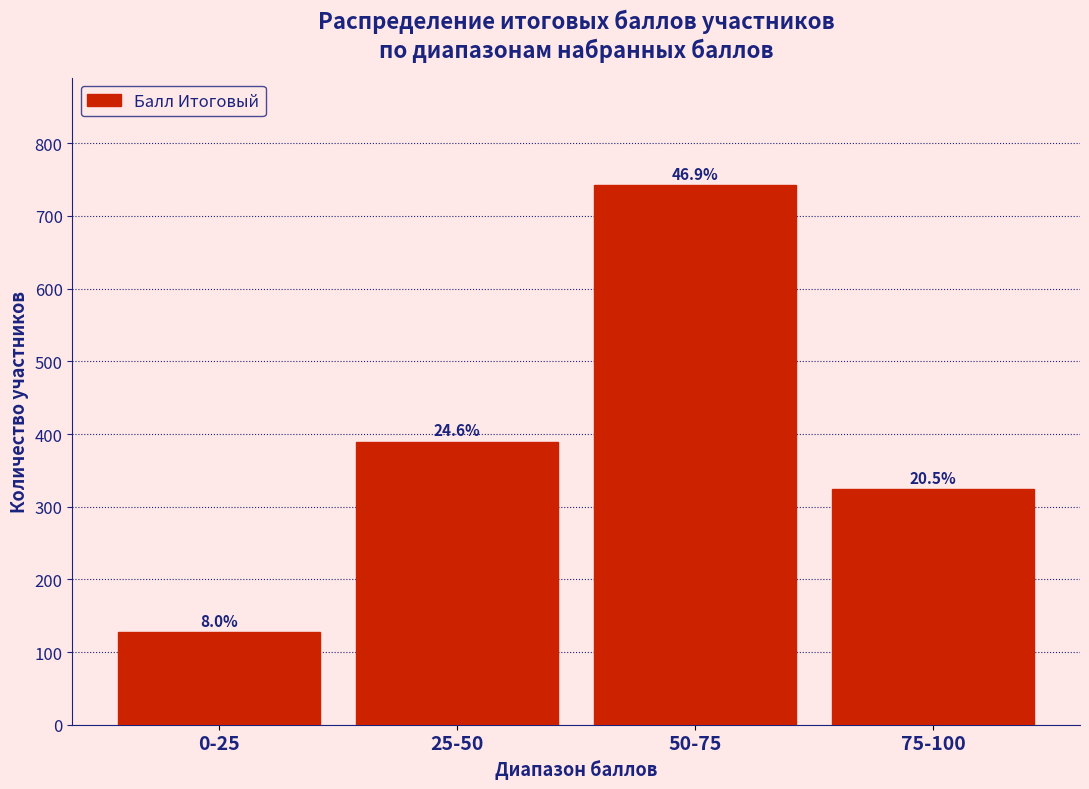

How many bars are there in total?

4